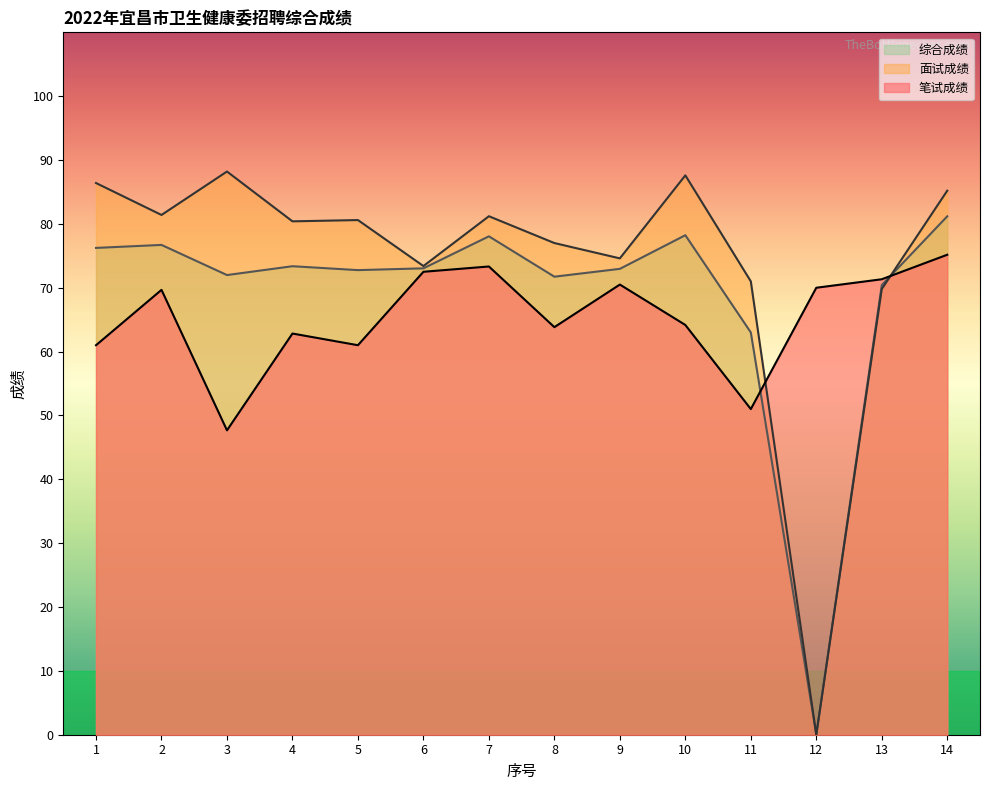

At which label does 综合成绩 reach its peak?

14